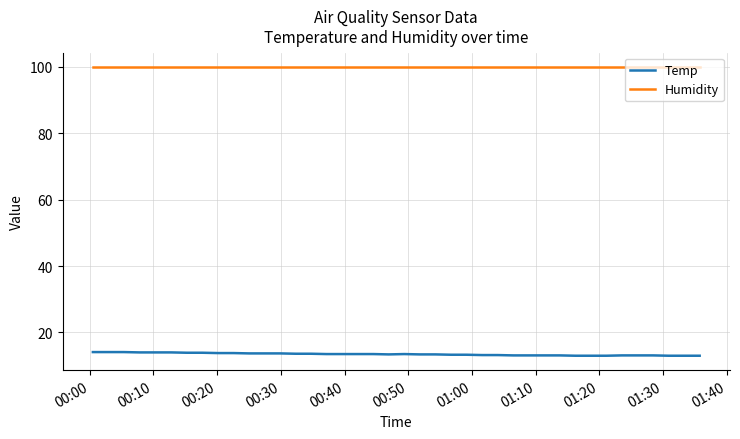

Which series has the largest total across all categories?

Humidity